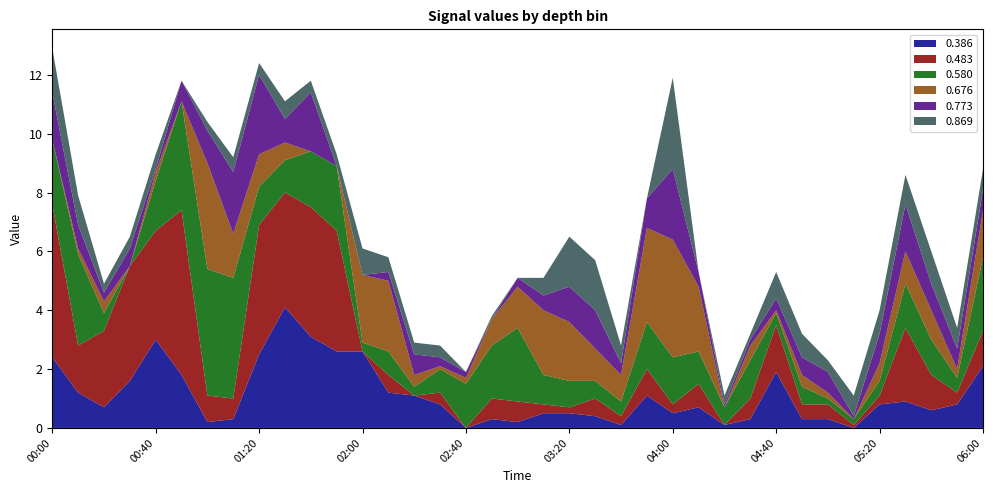

What is the highest value of the 0.386 series?

4.1